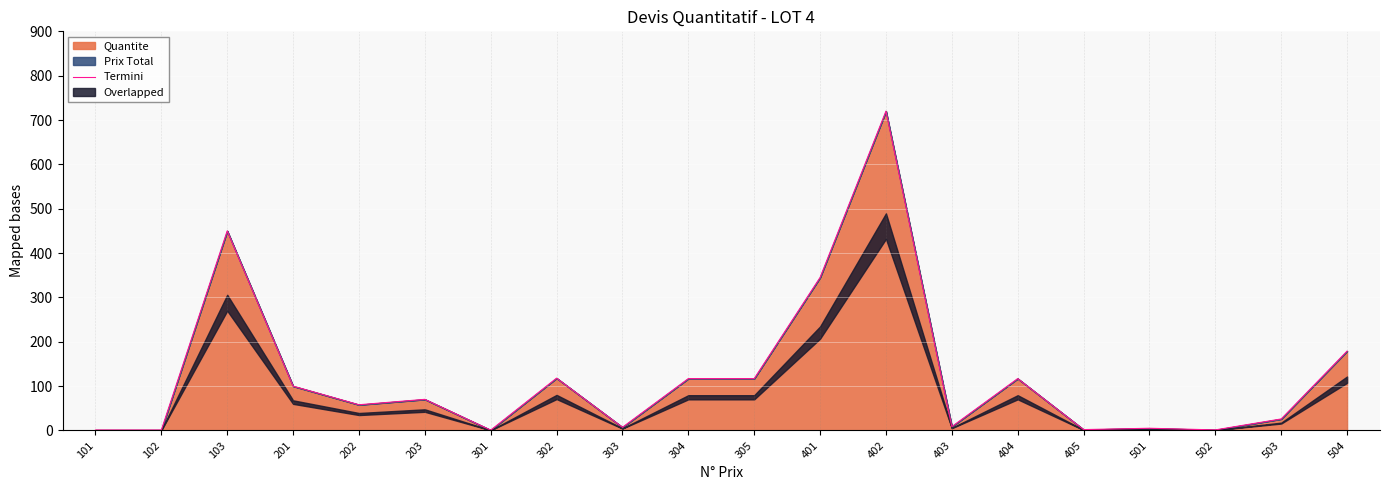

What is the value of the 7th point from the left?

0.8